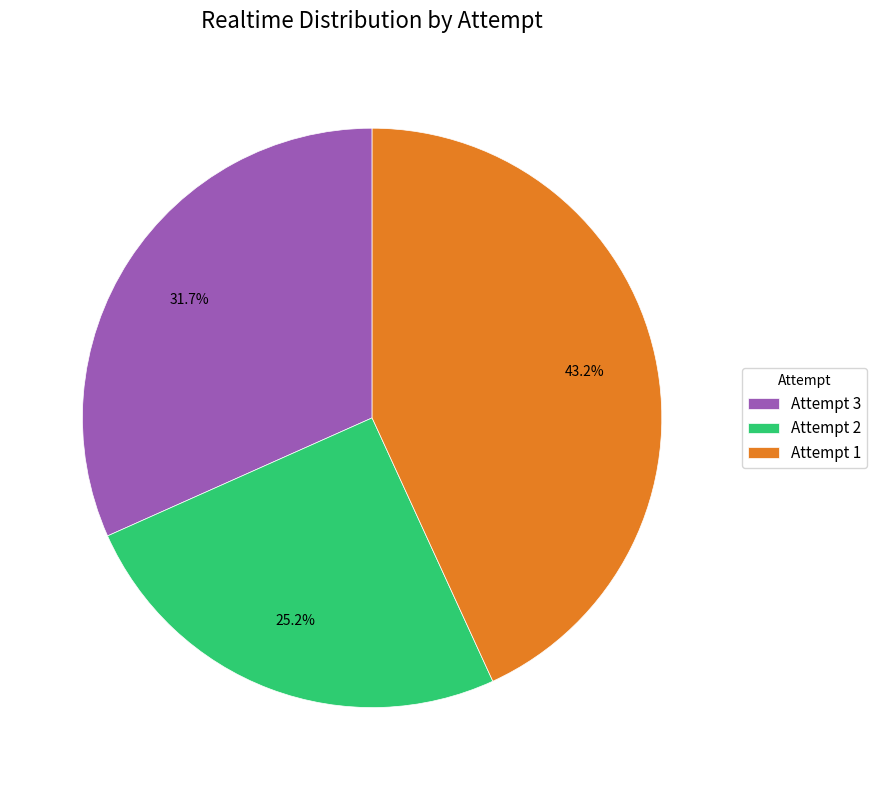

Does Attempt 1 represent more than half of the total?

No